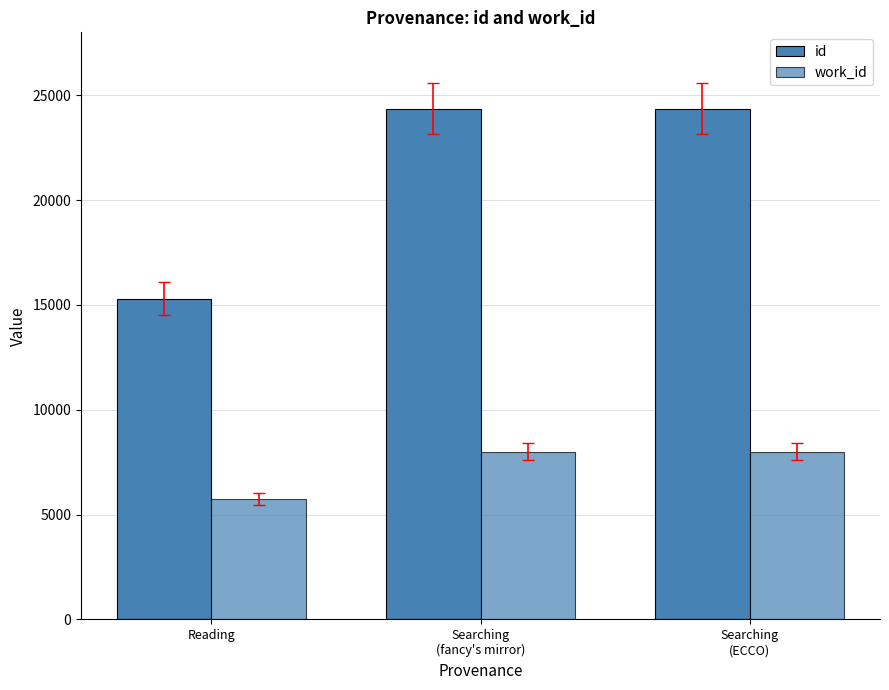

At which label does work_id reach its minimum?

Reading